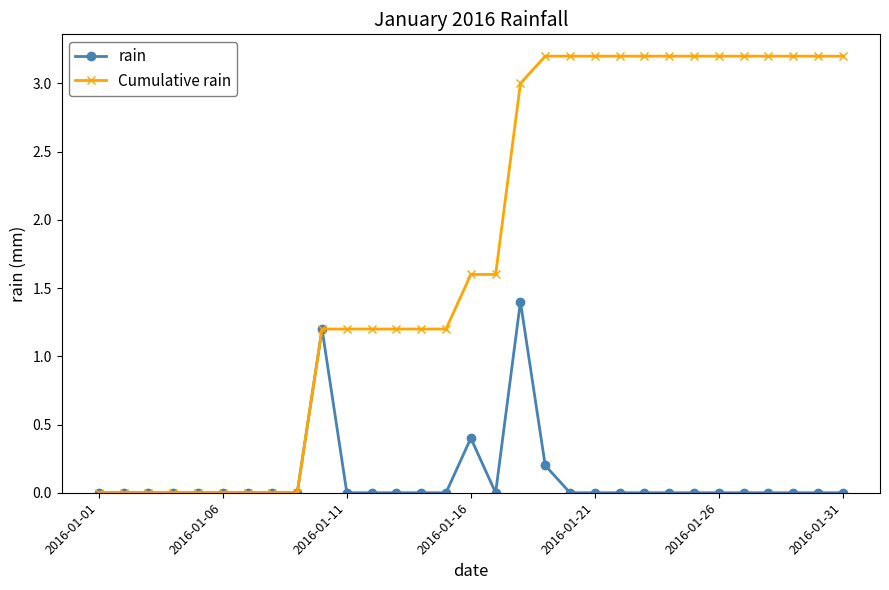

Which series has the widest spread of values?

Cumulative rain